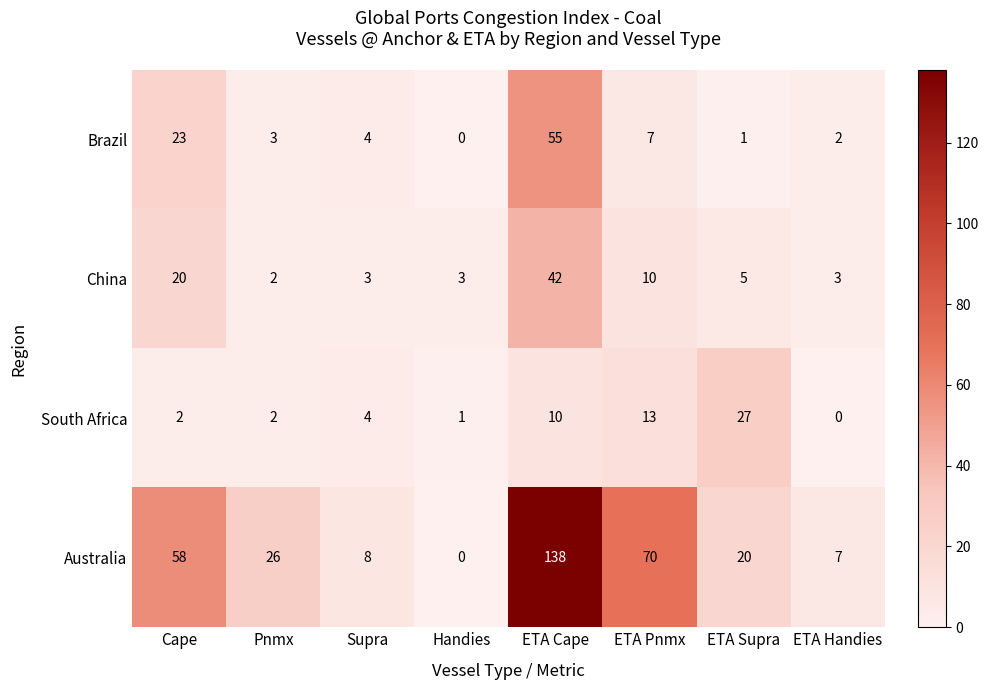

At which category does the chart reach its peak across all series?

ETA Cape